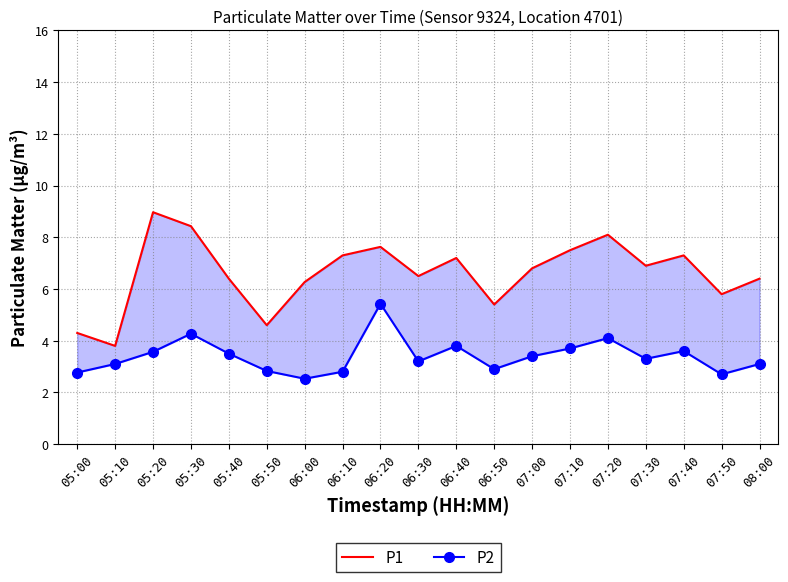

What is the difference between the P1 values at 06:20 and 05:30?

0.8